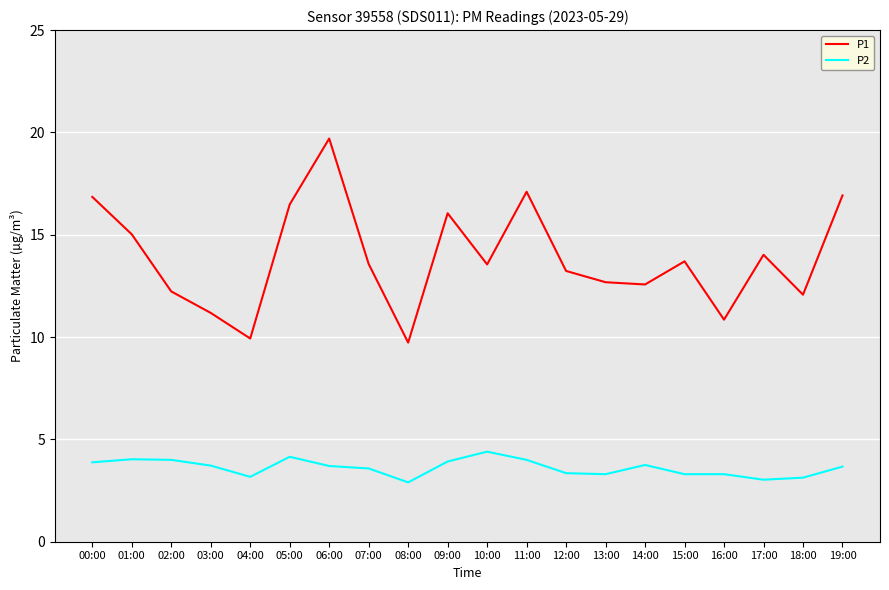

The P2 series shows 0.8 at 18:00. True or false?

False